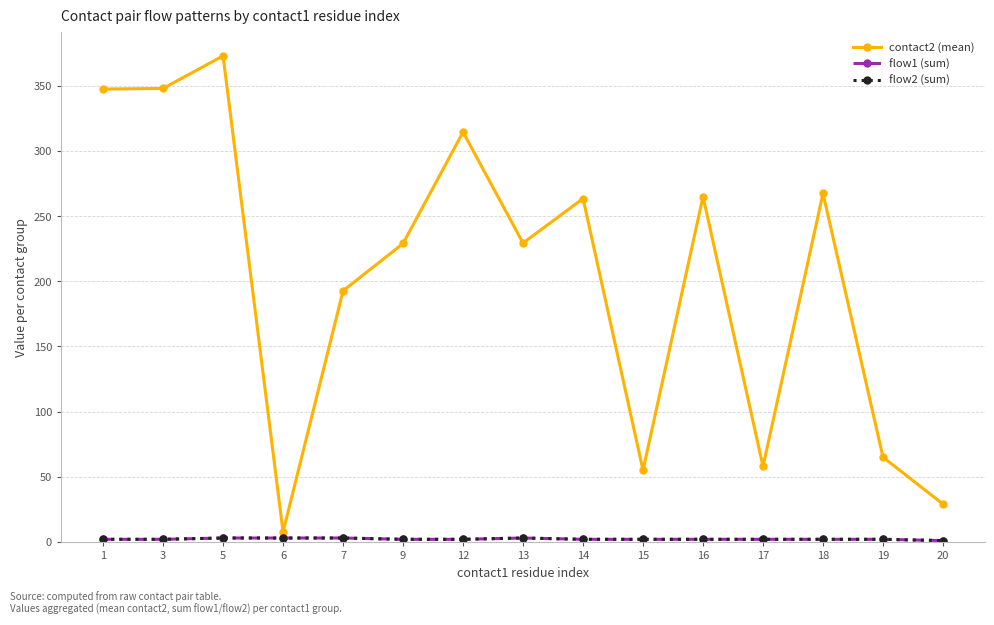

Count the flow1 (sum) values in the range 2 to 3.

14